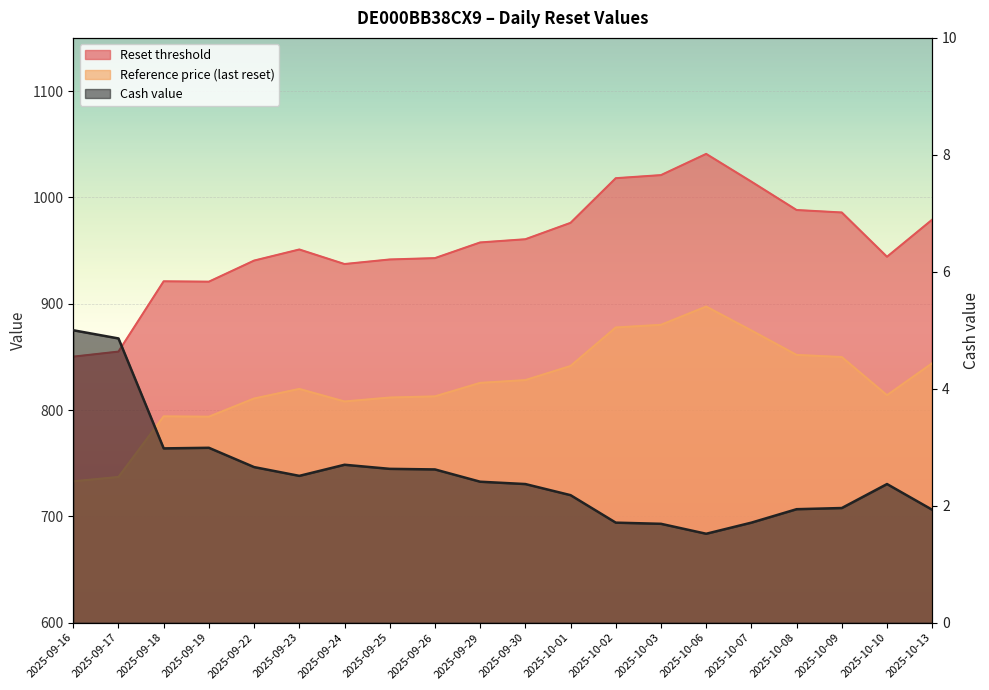

What is the sum of the Reference price values at 2025-10-03 and 2025-10-08?

1731.9